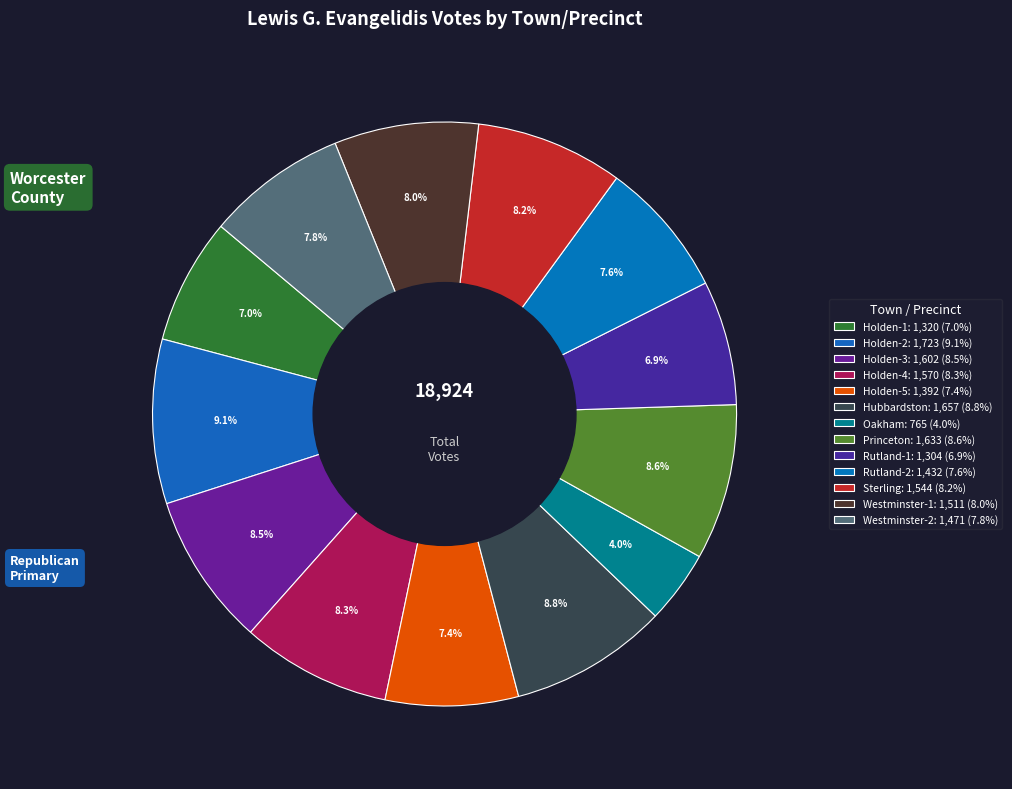

Count the number of slices in the pie.

13